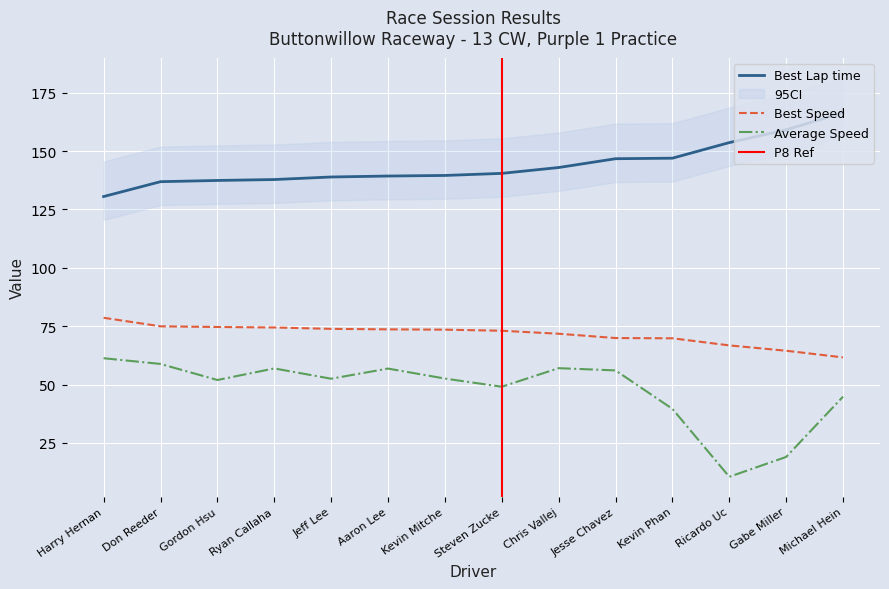

What is the difference between the second highest and minimum values in the Best Speed series?

13.3